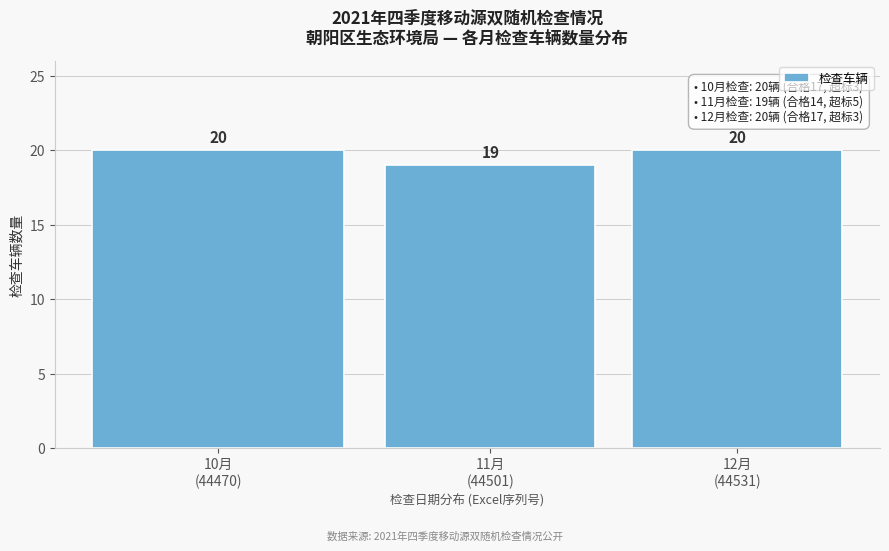

Reading left to right, transcribe all the data shown in this chart.

20	19	20